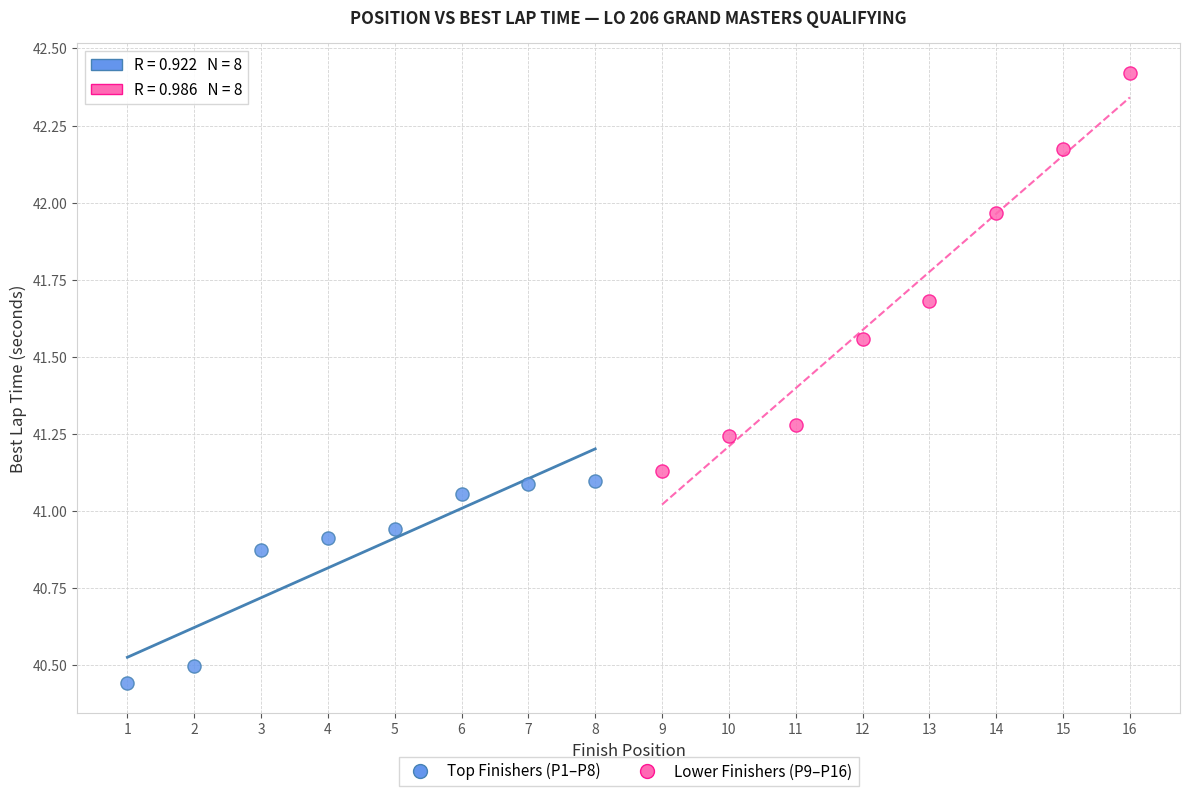

Which series has the widest spread of Y values?

Lower Finishers (P9–P16)